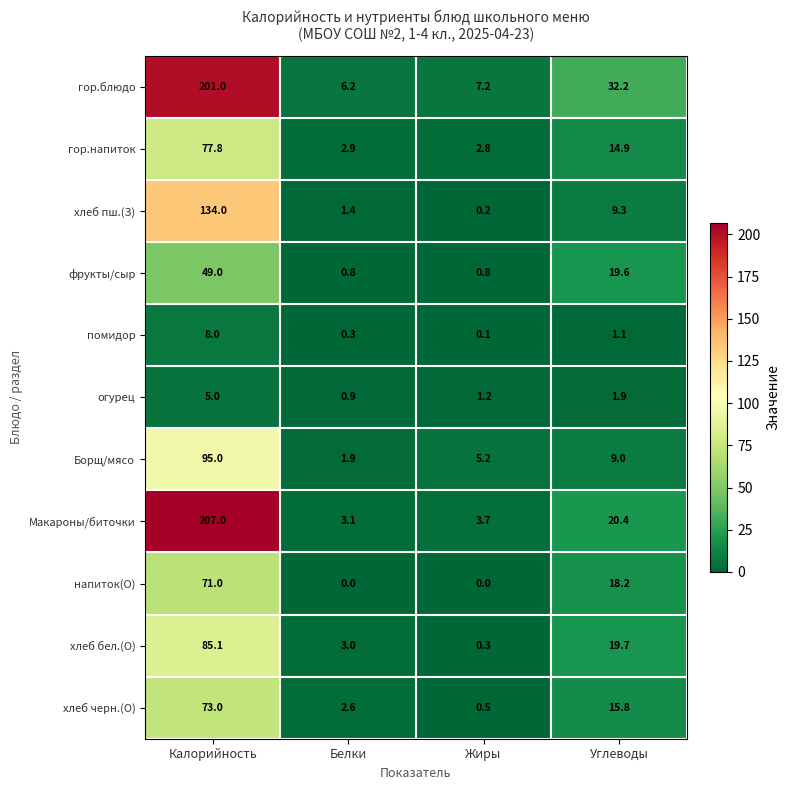

What is the difference between the maximum and minimum values in the хлеб пш.(З) series?

133.8